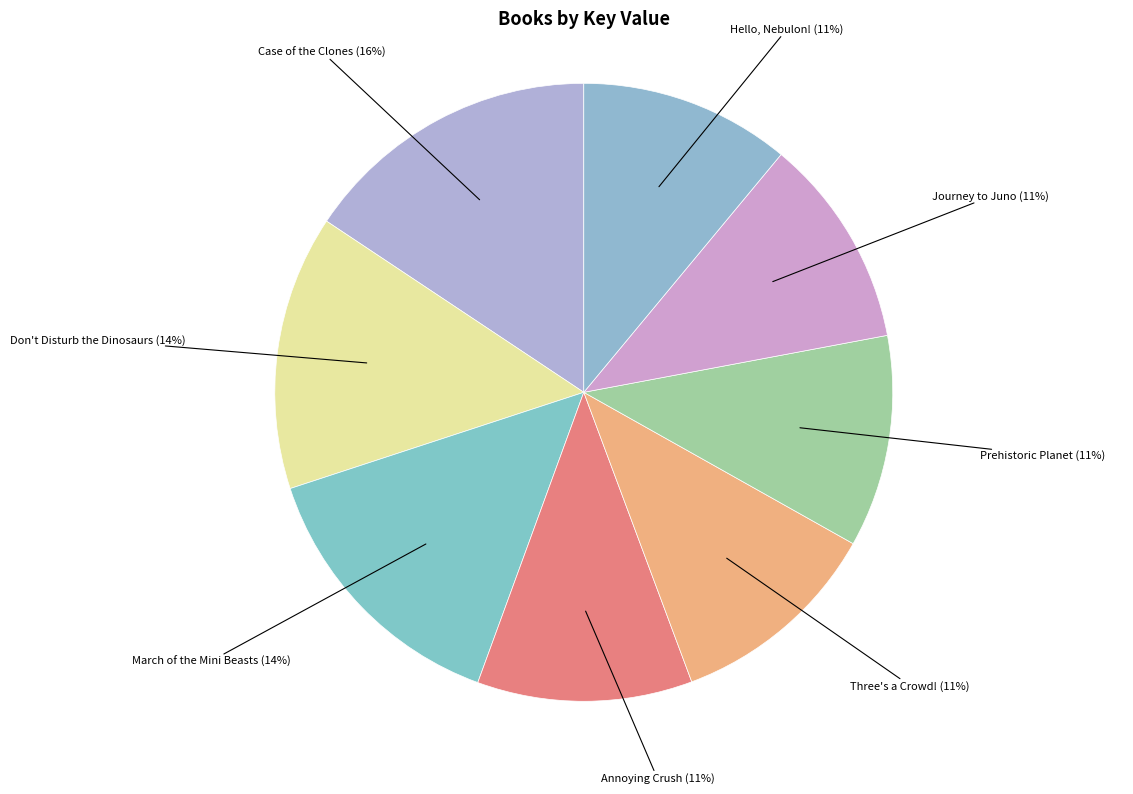

To the nearest percent, what is the average slice percentage?

12%